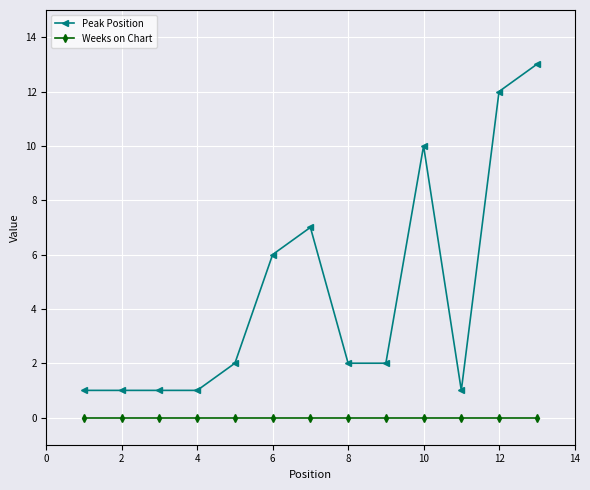

Which series has the widest spread of values?

Peak Position